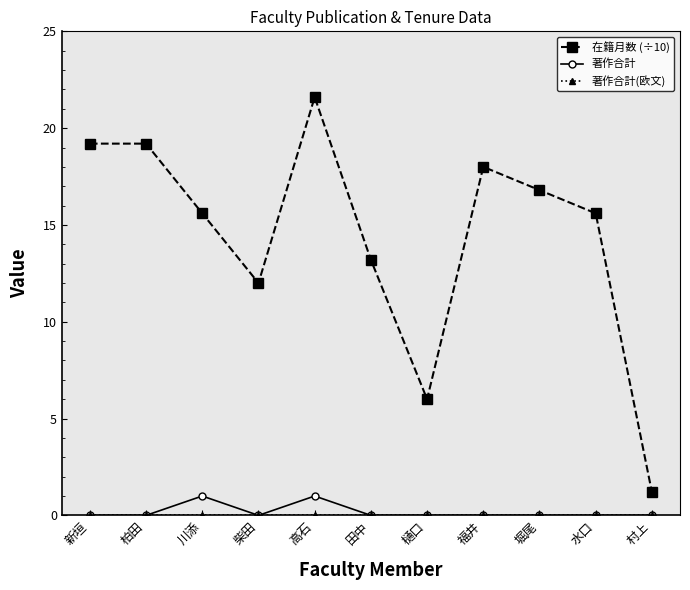

How many distinct data groups are displayed?

3